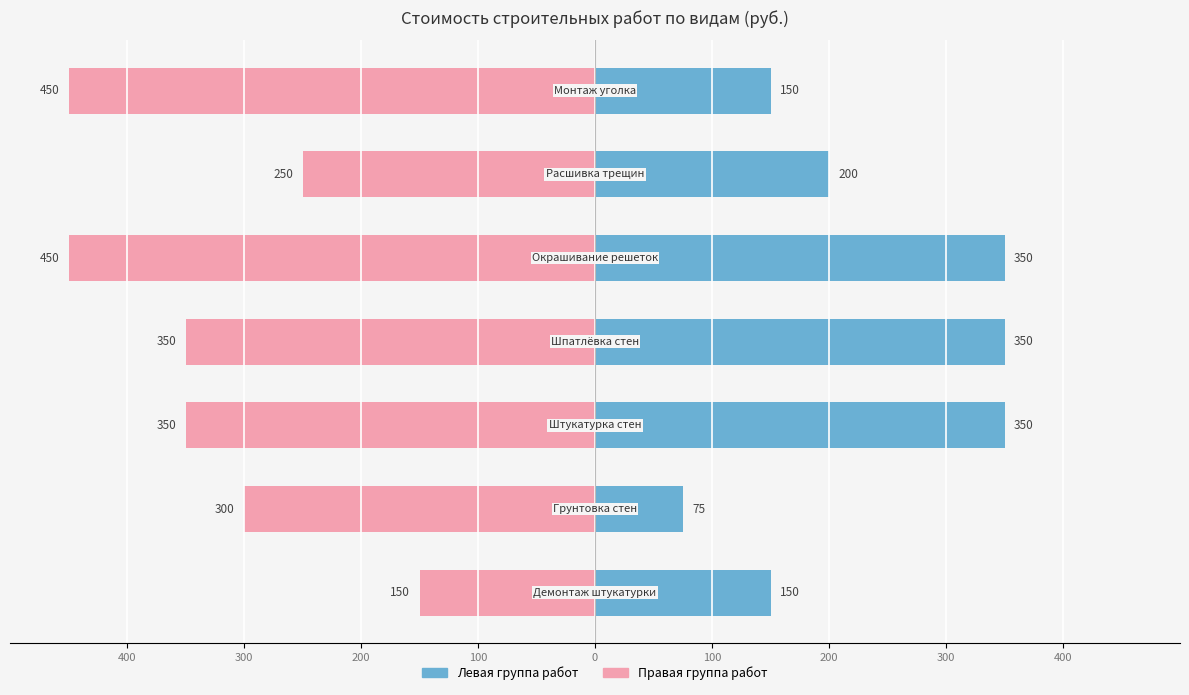

What is the difference between the maximum and second lowest values in the Цена (левая группа) series?

200